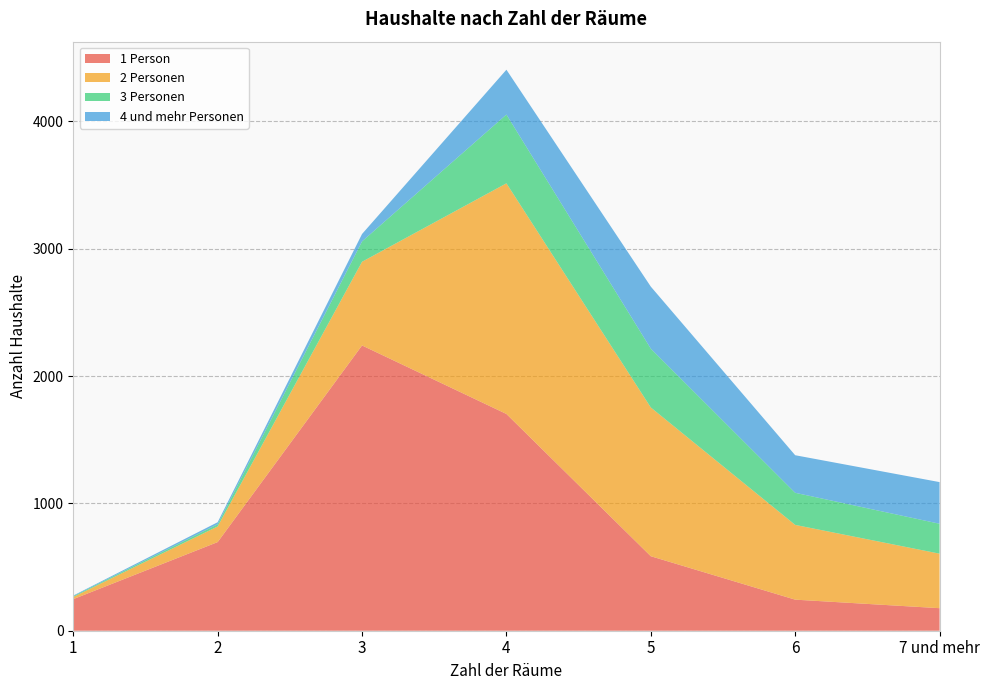

Reading left to right, extract all data points from this chart.

1 Person: 1=248	2=696	3=2240	4=1702	5=585	6=244	7 und mehr=177
2 Personen: 1=17	2=123	3=657	4=1811	5=1168	6=587	7 und mehr=428
3 Personen: 1=6	2=17	3=160	4=540	5=462	6=252	7 und mehr=235
4 und mehr Personen: 1=5	2=16	3=58	4=352	5=487	6=295	7 und mehr=327